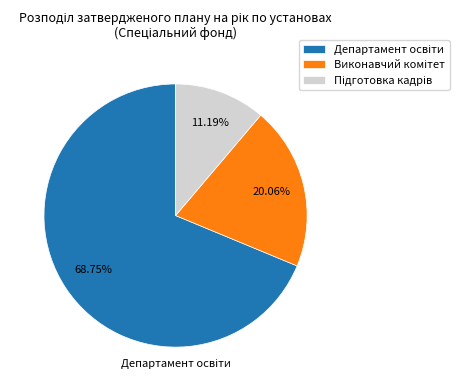

Does any single category account for the majority?

Yes